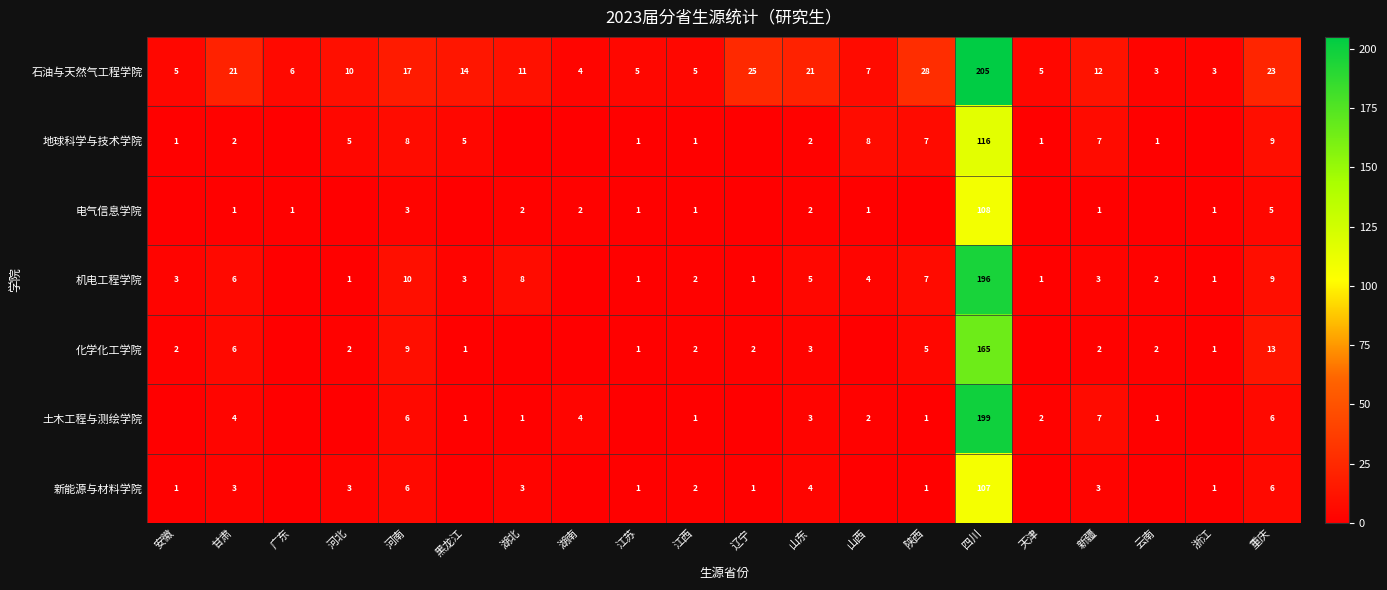

The 新能源与材料学院 series shows 3 at 甘肃. True or false?

True